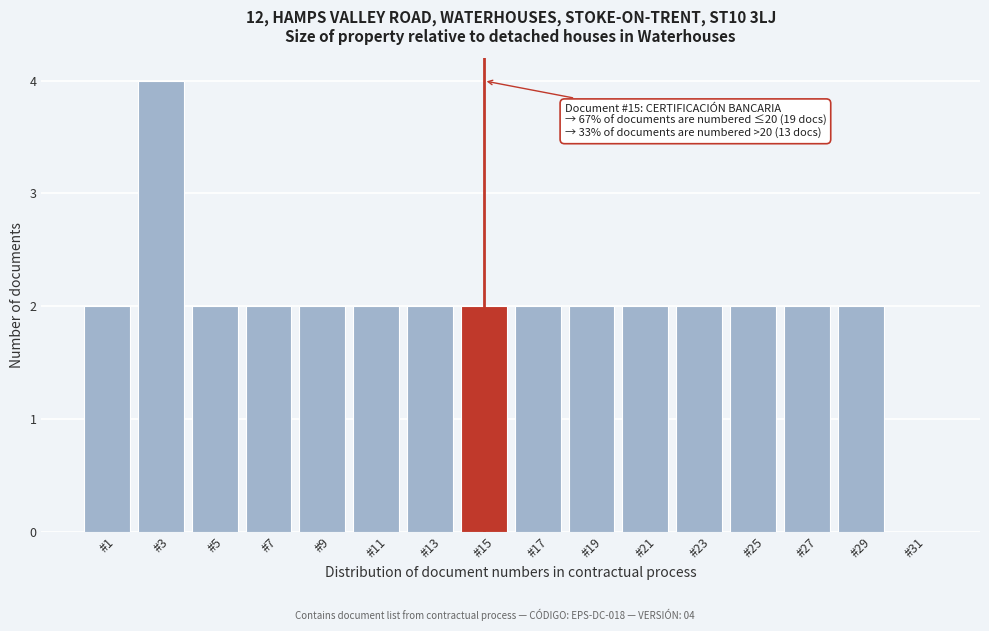

Over which range of the x-axis is the bar tallest?

2 to 4